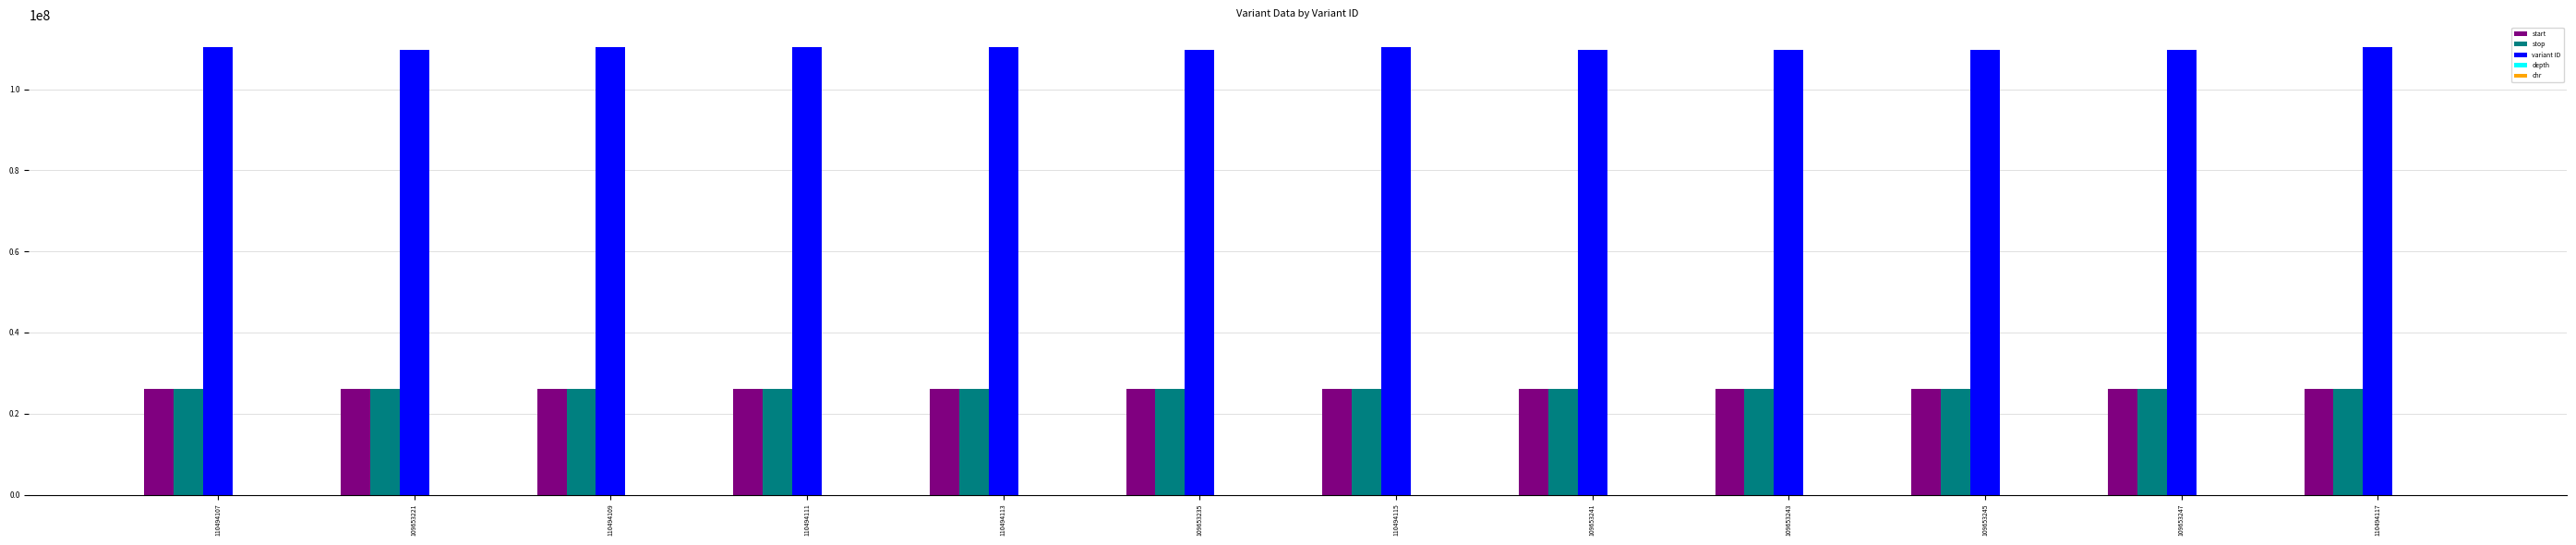

The variant ID series shows 175460350 at 109653241. True or false?

False